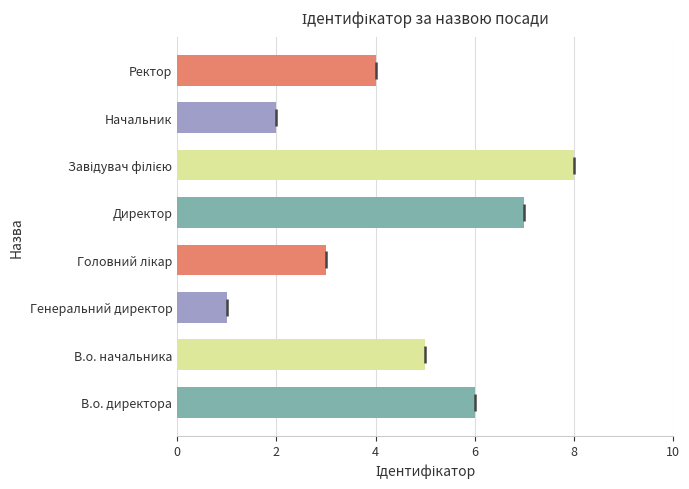

The chart shows a value of 2 at Ректор. True or false?

False